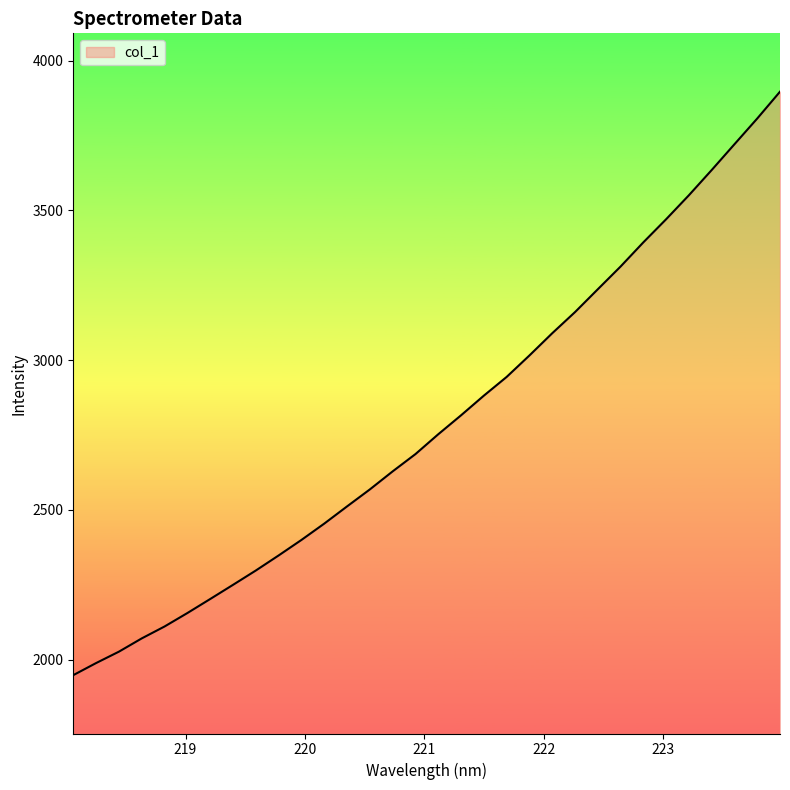

What is the difference between the maximum and minimum values?

1948.0